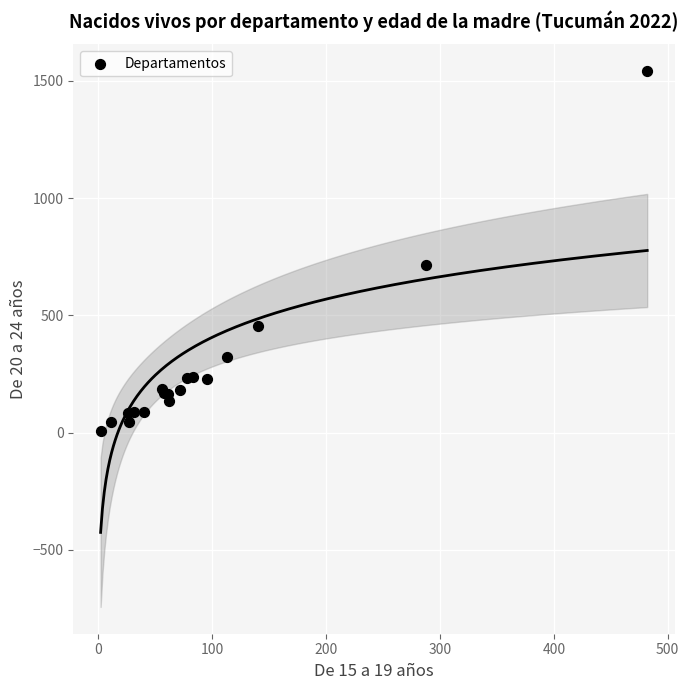

What Y value in the scatter plot is closest to 774?

714